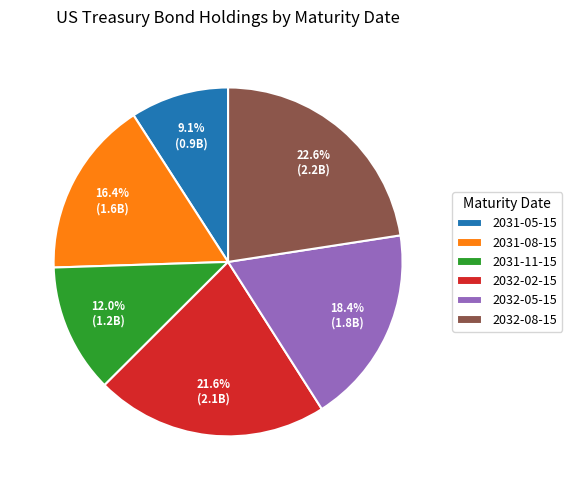

Which slice is the smallest?

2031-05-15